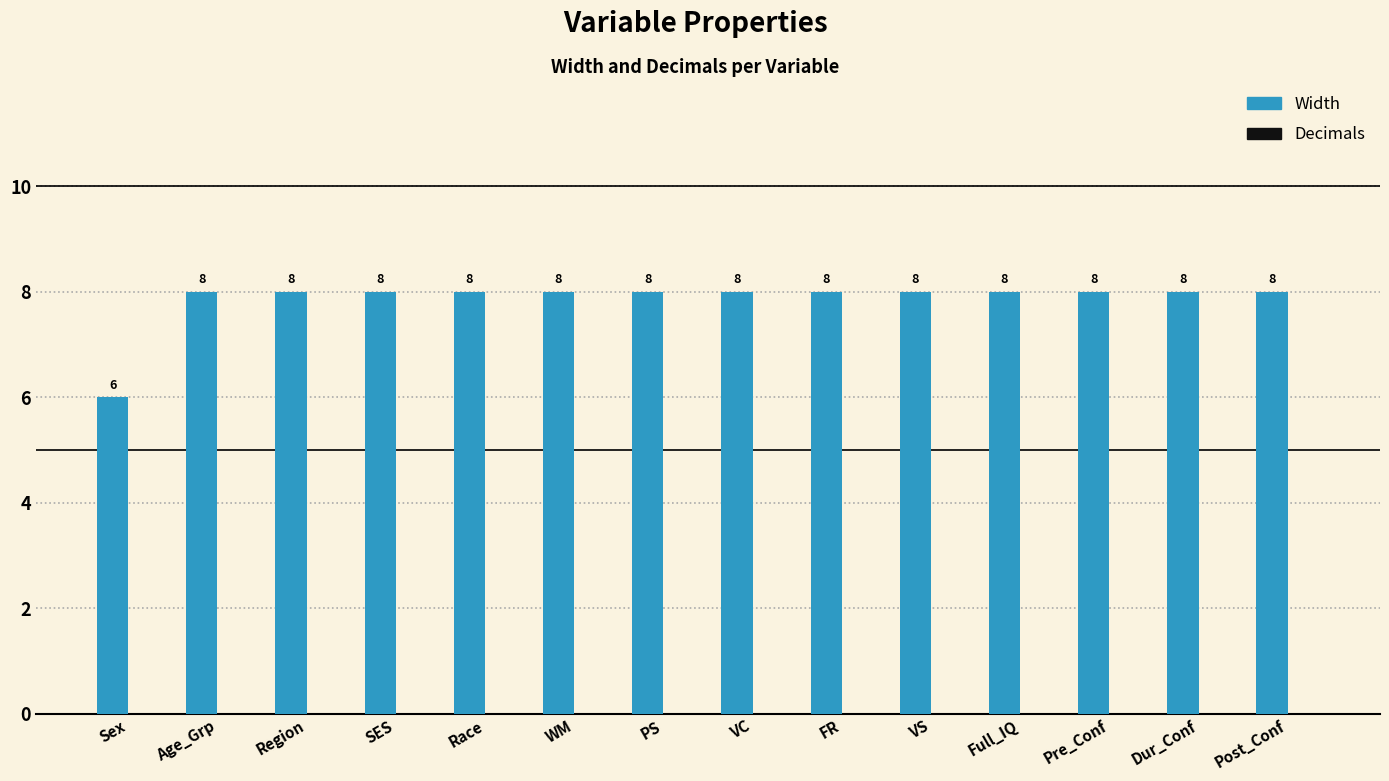

What is the minimum value shown in the chart?

6